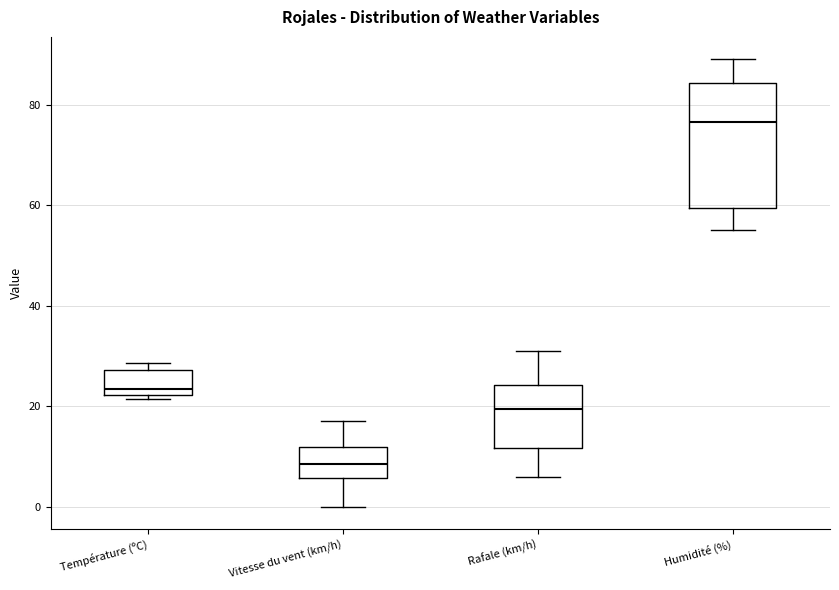

Reading left to right, read every box against the y-axis: the position of its median line, the range the box covers, and the ends of its whiskers. The values are not printed on the chart, so give them approximately, as read against the axis.

Température (ºC): median 24, box 22 to 28, whiskers 22 (just below the box's lower edge) to 28 (just above the box's upper edge)
Vitesse du vent (km/h): median 8, box 6 to 12, whiskers 0 to 18
Rafale (km/h): median 20, box 12 to 24, whiskers 6 to 32
Humidité (%): median 76, box 60 to 84, whiskers 56 to 90